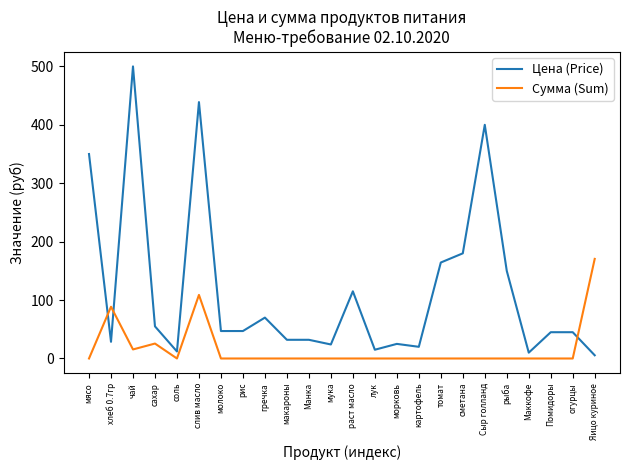

Where is Цена (Price) nearest to the value 252?

сметана